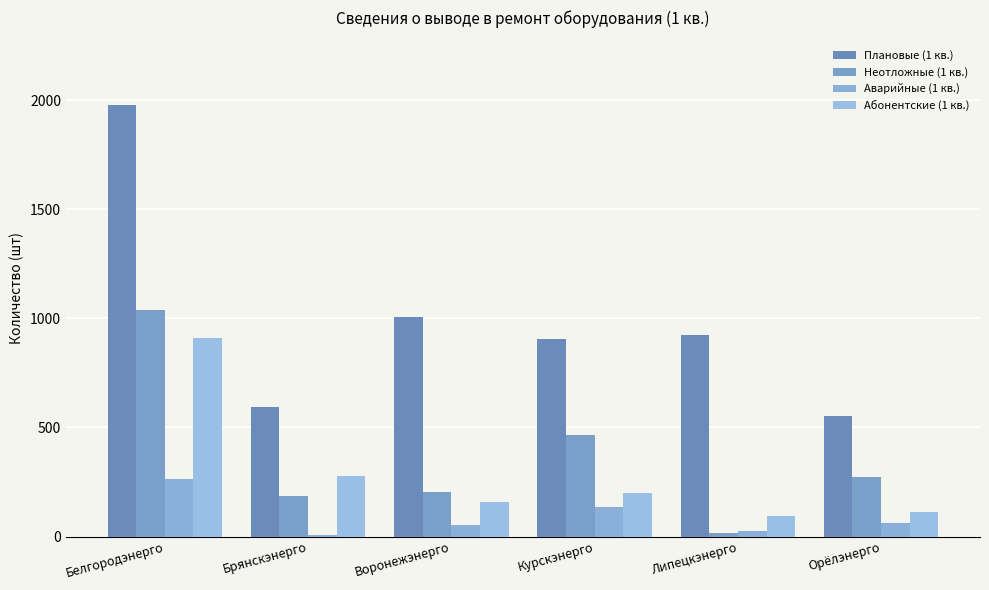

Are the bars grouped side by side (vs. stacked)?

Yes